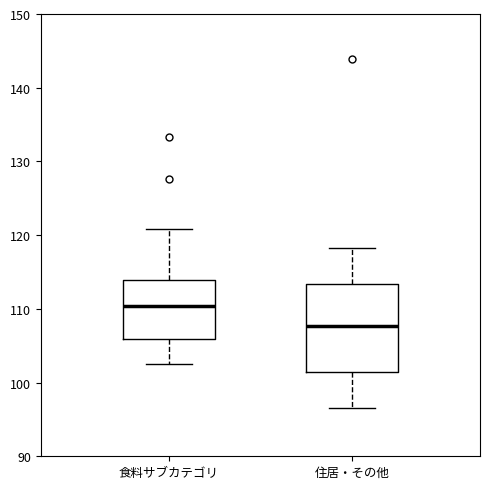

Where does the upper whisker of the box for 住居・その他 end on the y-axis? The values are not printed on the chart, so give them approximately, as read against the axis.

118